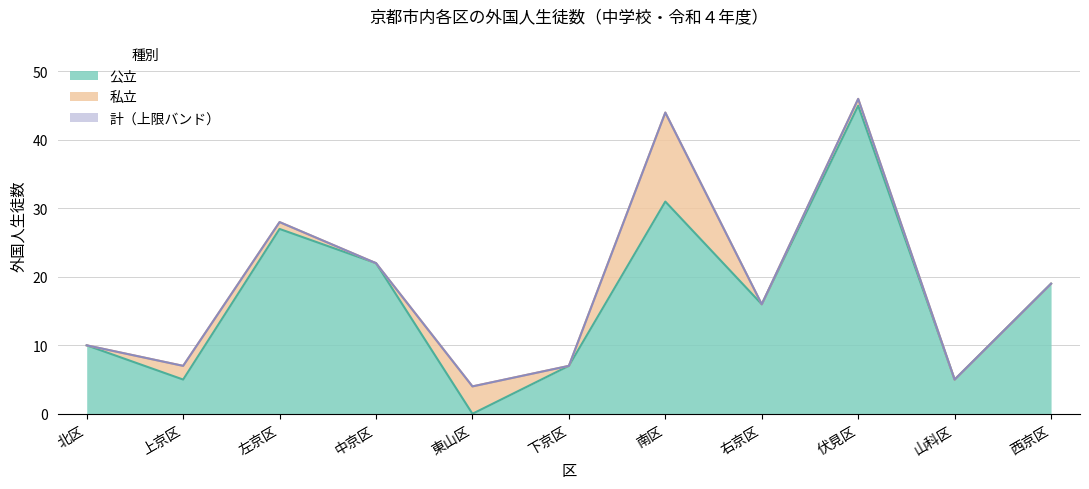

True or false: 公立 has a value of 19 at 西京区.

True